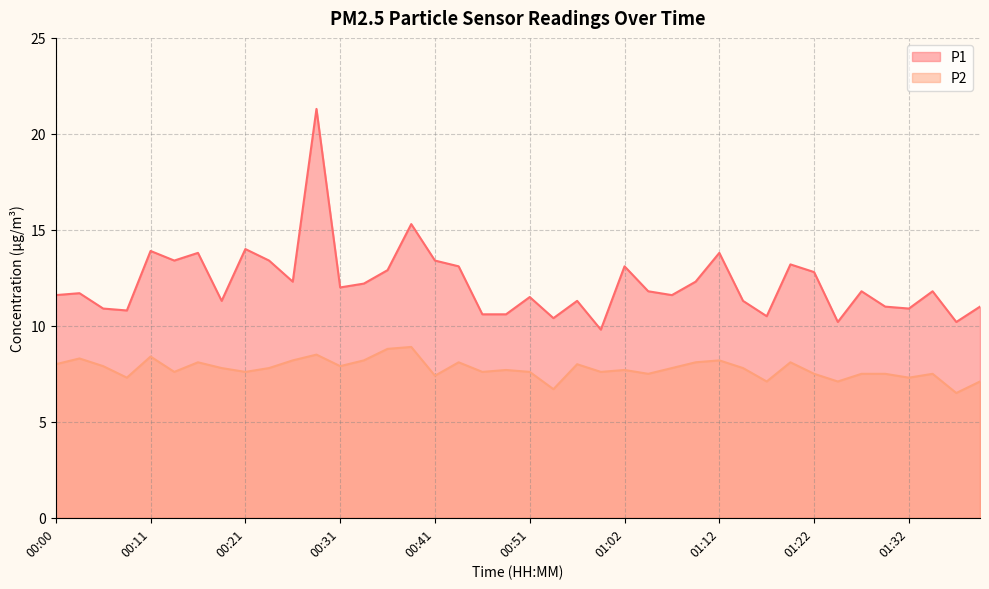

What is the average value of the P2 series?

7.8